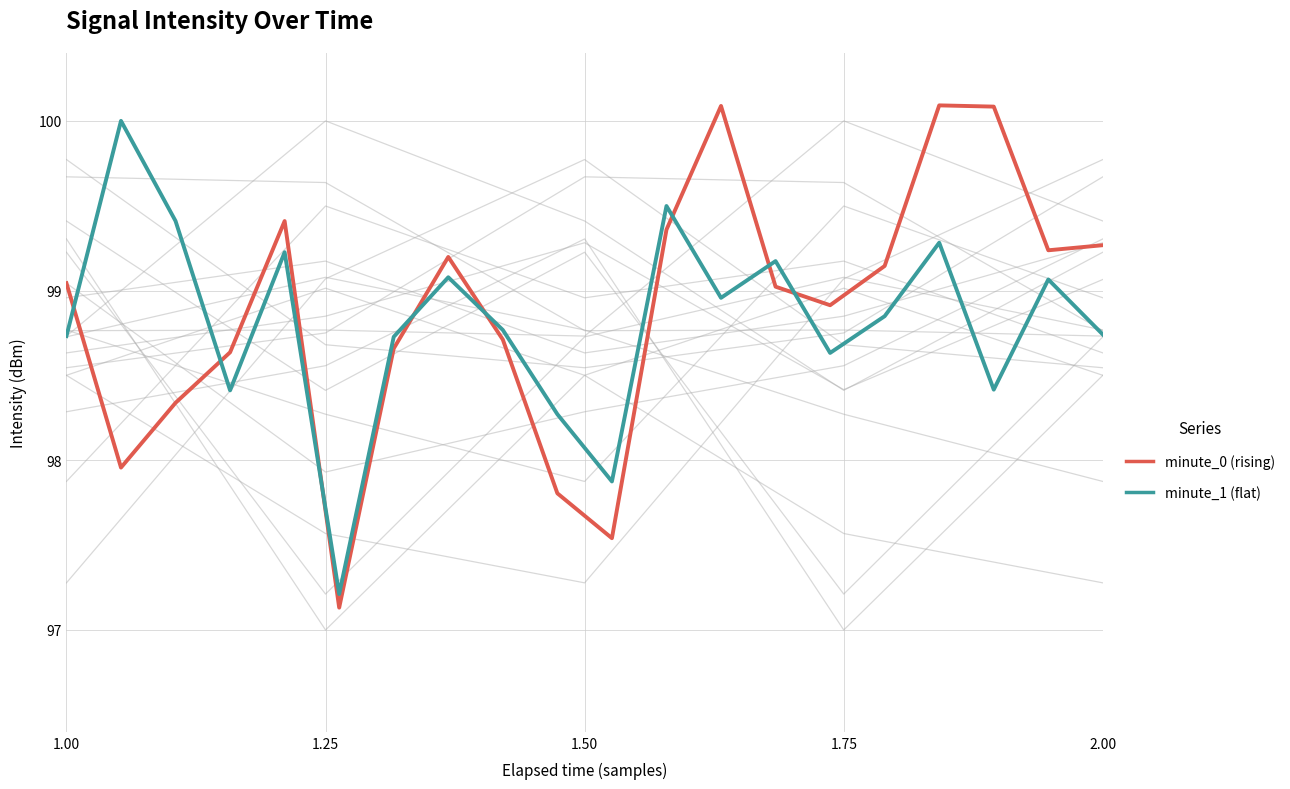

How many lines are shown in the chart?

2